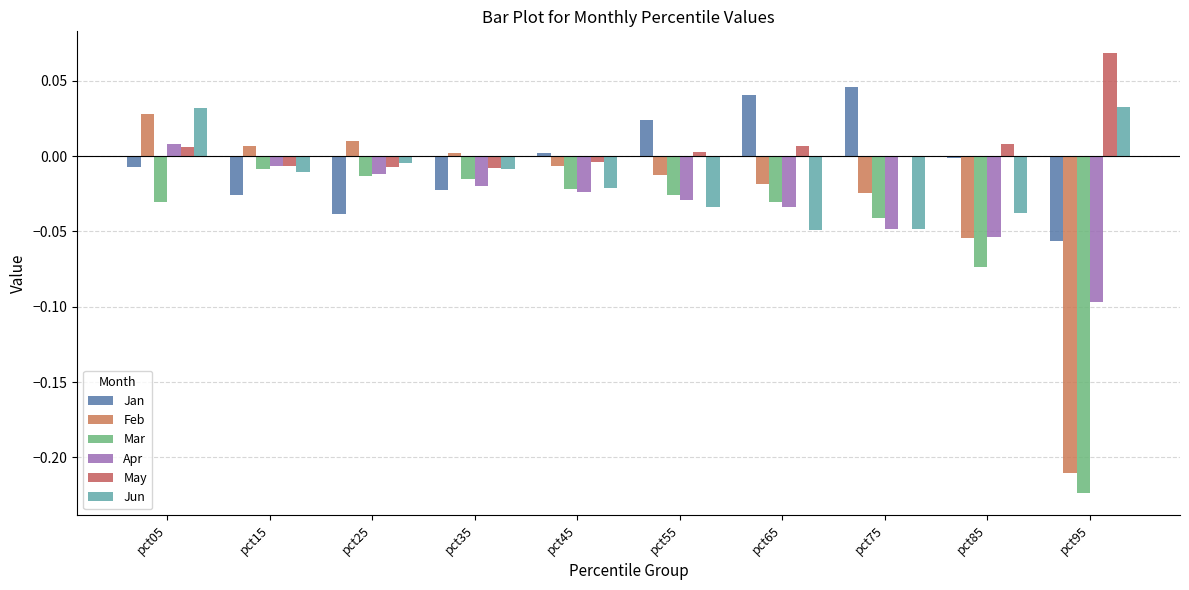

Reading left to right, list all the values displayed in this chart.

Jan: pct05=-0.0	pct15=-0.0	pct25=-0.0	pct35=-0.0	pct45=0.0	pct55=0.0	pct65=0.0	pct75=0.0	pct85=-0.0	pct95=-0.1
Feb: pct05=0.0	pct15=0.0	pct25=0.0	pct35=0.0	pct45=-0.0	pct55=-0.0	pct65=-0.0	pct75=-0.0	pct85=-0.1	pct95=-0.2
Mar: pct05=-0.0	pct15=-0.0	pct25=-0.0	pct35=-0.0	pct45=-0.0	pct55=-0.0	pct65=-0.0	pct75=-0.0	pct85=-0.1	pct95=-0.2
Apr: pct05=0.0	pct15=-0.0	pct25=-0.0	pct35=-0.0	pct45=-0.0	pct55=-0.0	pct65=-0.0	pct75=-0.0	pct85=-0.1	pct95=-0.1
May: pct05=0.0	pct15=-0.0	pct25=-0.0	pct35=-0.0	pct45=-0.0	pct55=0.0	pct65=0.0	pct75=-0.0	pct85=0.0	pct95=0.1
Jun: pct05=0.0	pct15=-0.0	pct25=-0.0	pct35=-0.0	pct45=-0.0	pct55=-0.0	pct65=-0.0	pct75=-0.0	pct85=-0.0	pct95=0.0